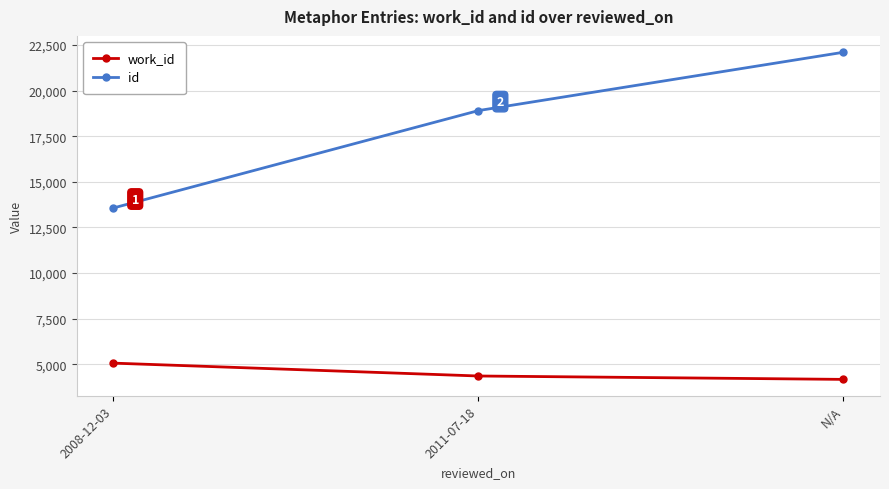

How many lines are shown in the chart?

2